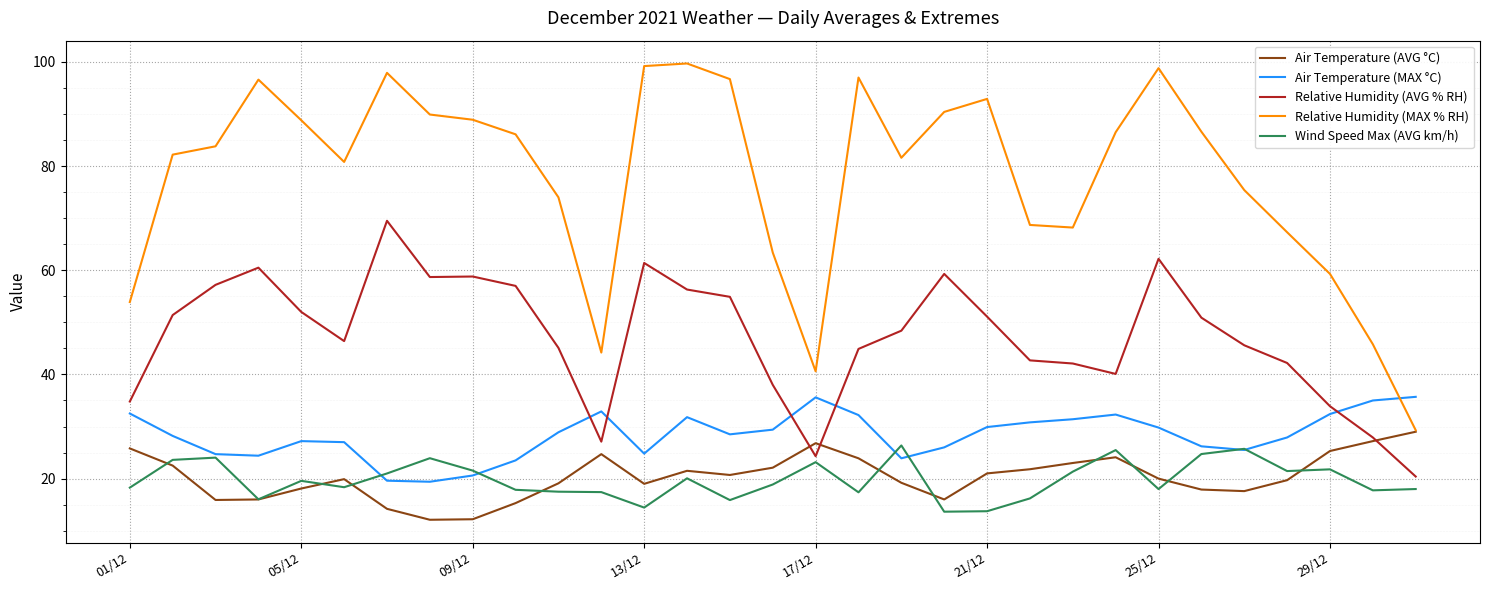

What is the lowest value of the Air Temperature (AVG °C) series?

12.1